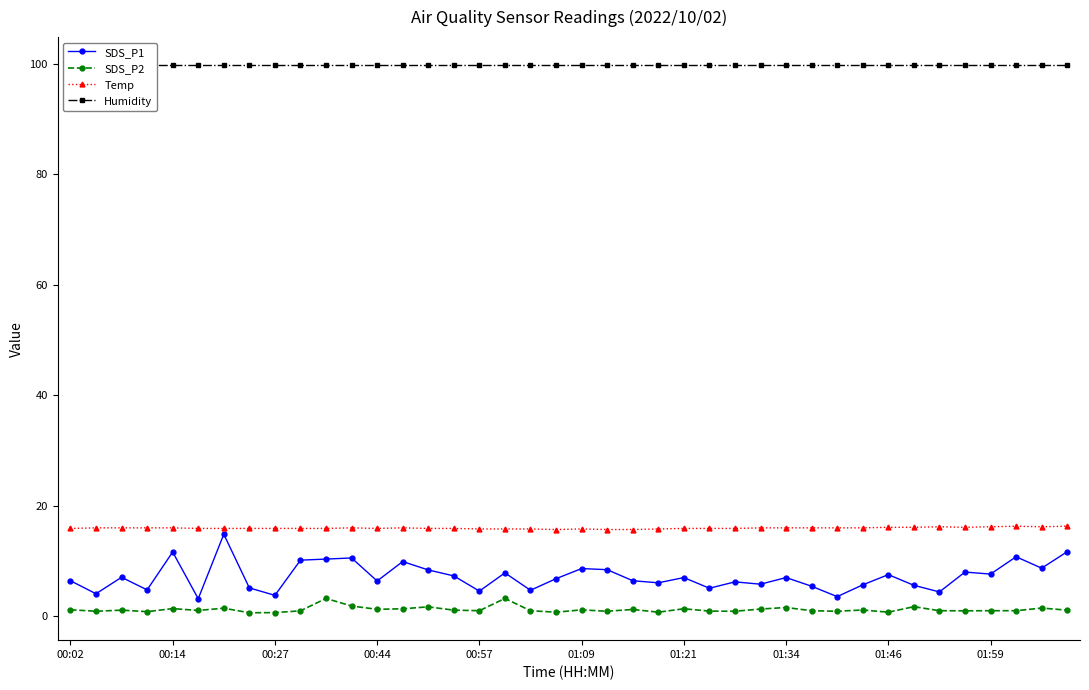

What is the maximum value for SDS_P1?

14.8